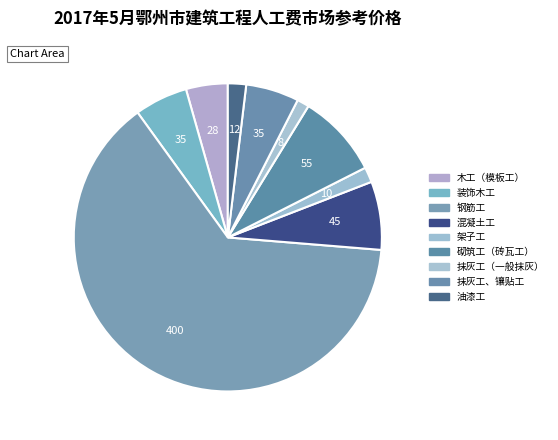

The 抹灰工、镶贴工 slice represents 6% of the pie. True or false?

True